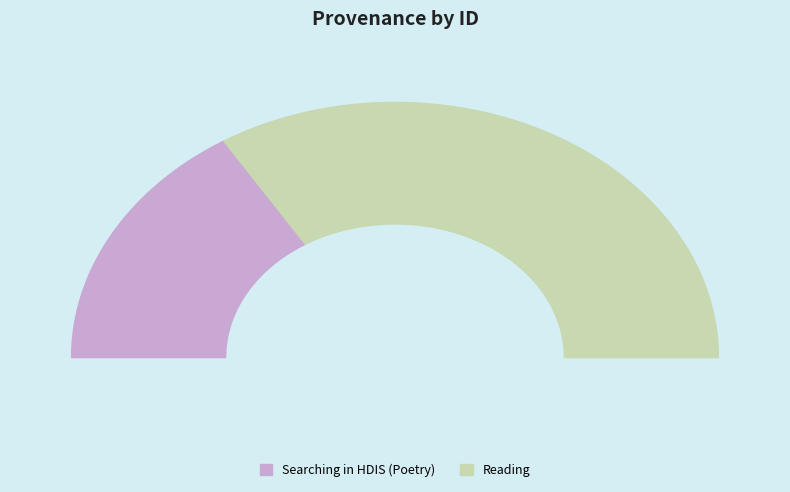

What percentage is the Searching in HDIS (Poetry) slice, to the nearest percent?

32%